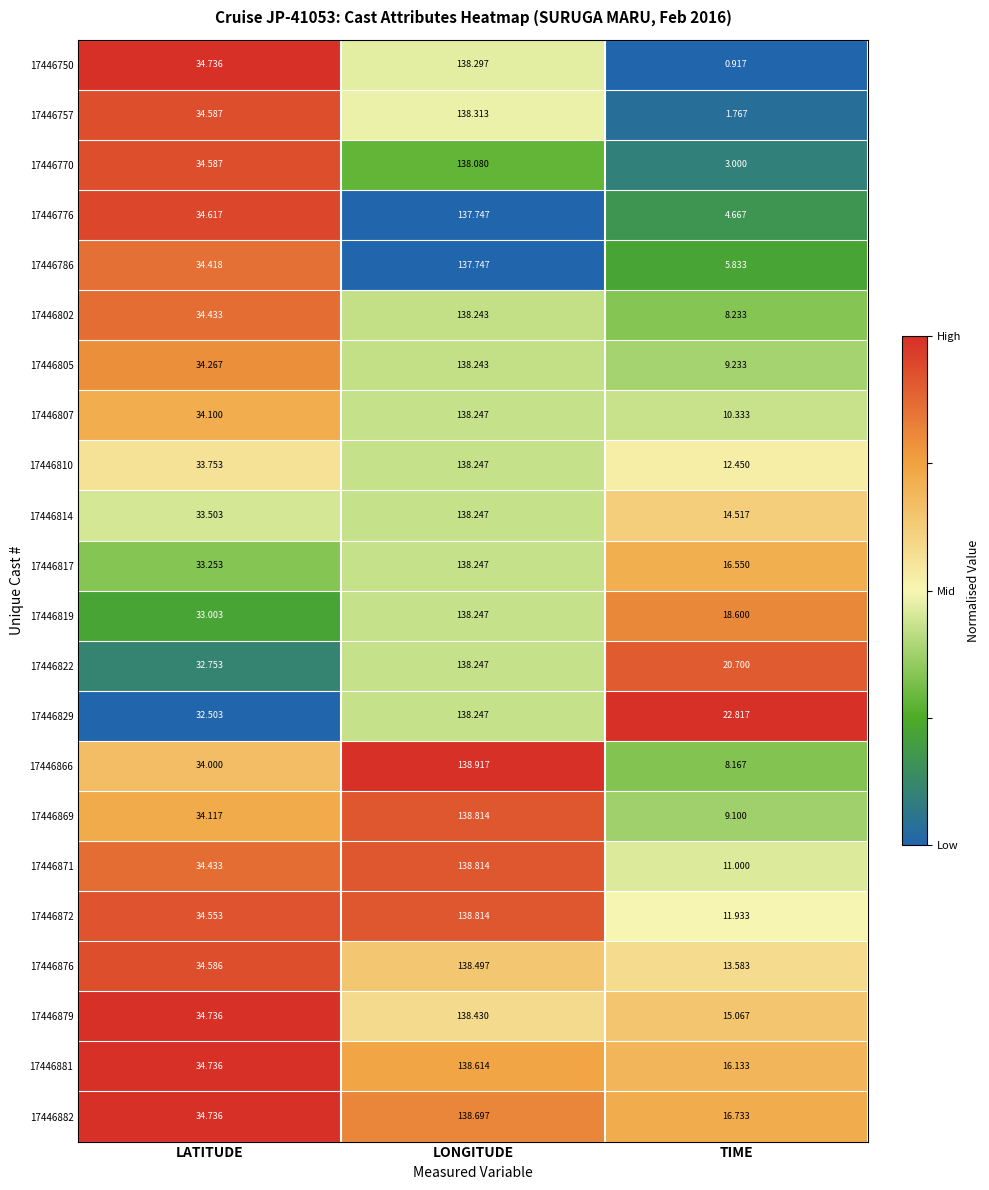

Which label corresponds to the largest value in the chart?

LONGITUDE